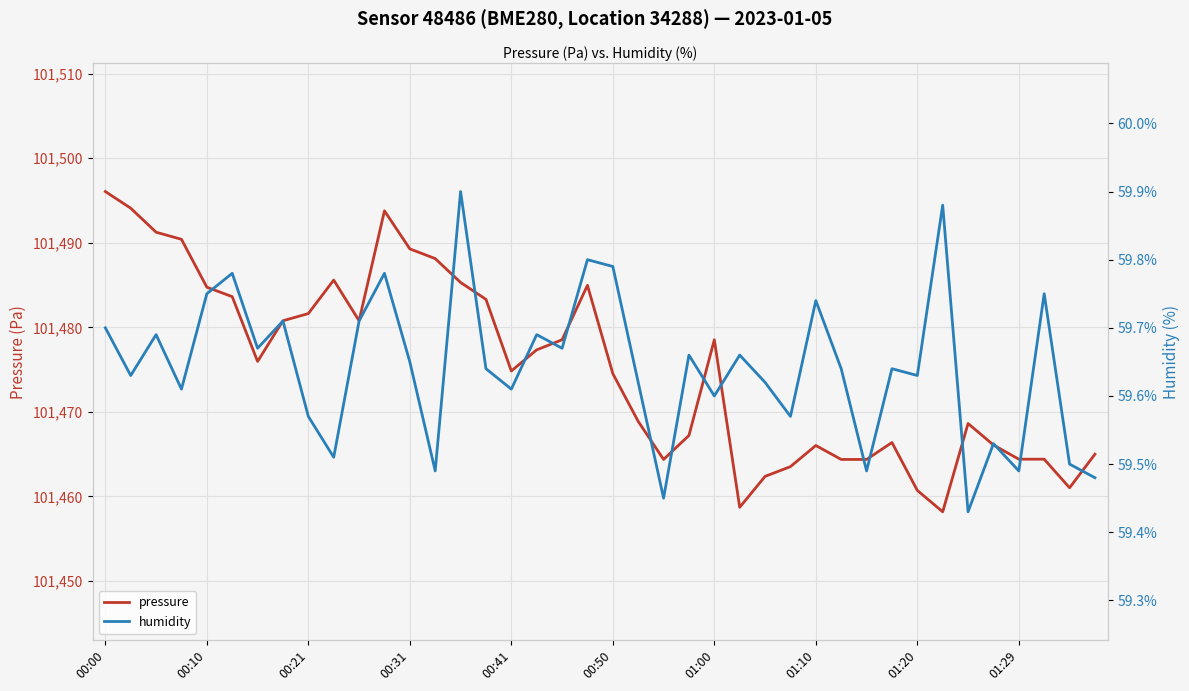

The value of humidity at 13 is 17.8. True or false?

False